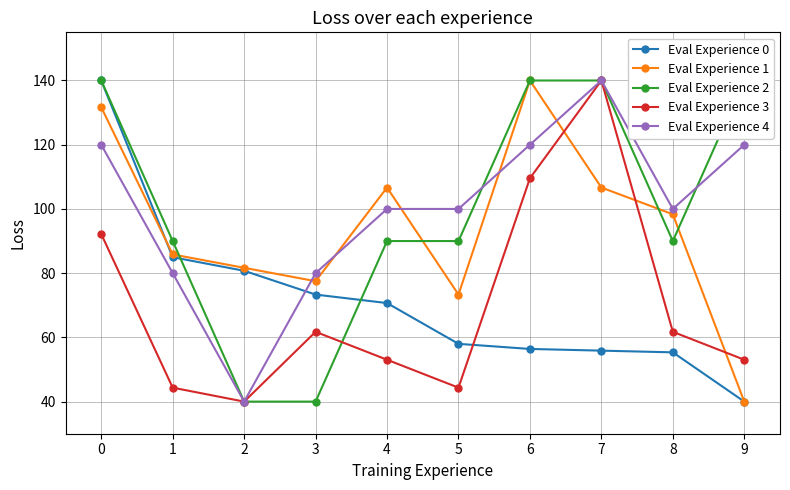

What is the maximum value for Eval Experience 0?

140.0